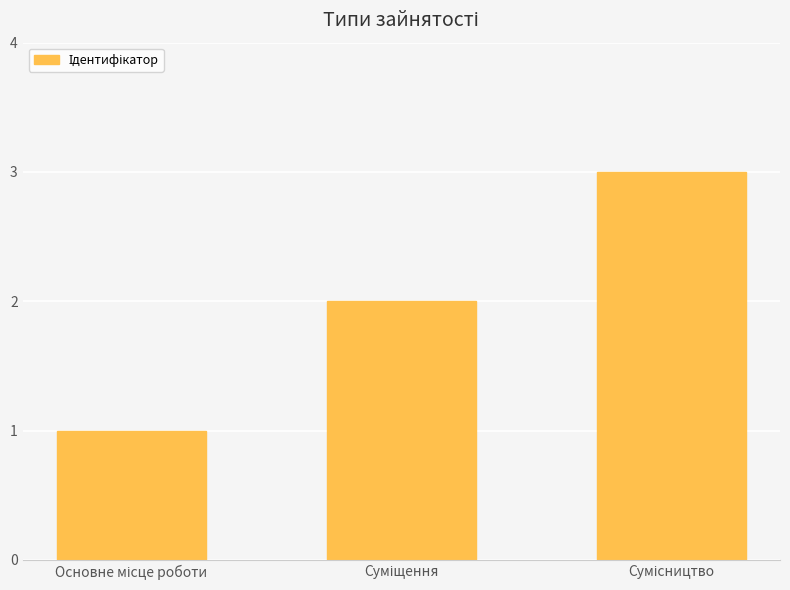

What is the maximum value shown in the chart?

3